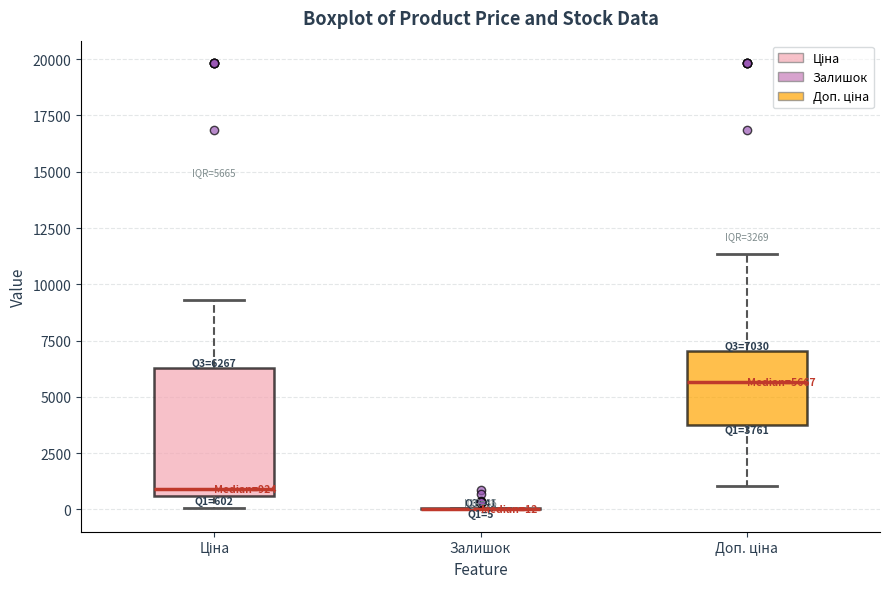

Which box is the tallest, from its lower edge to its upper edge?

Ціна